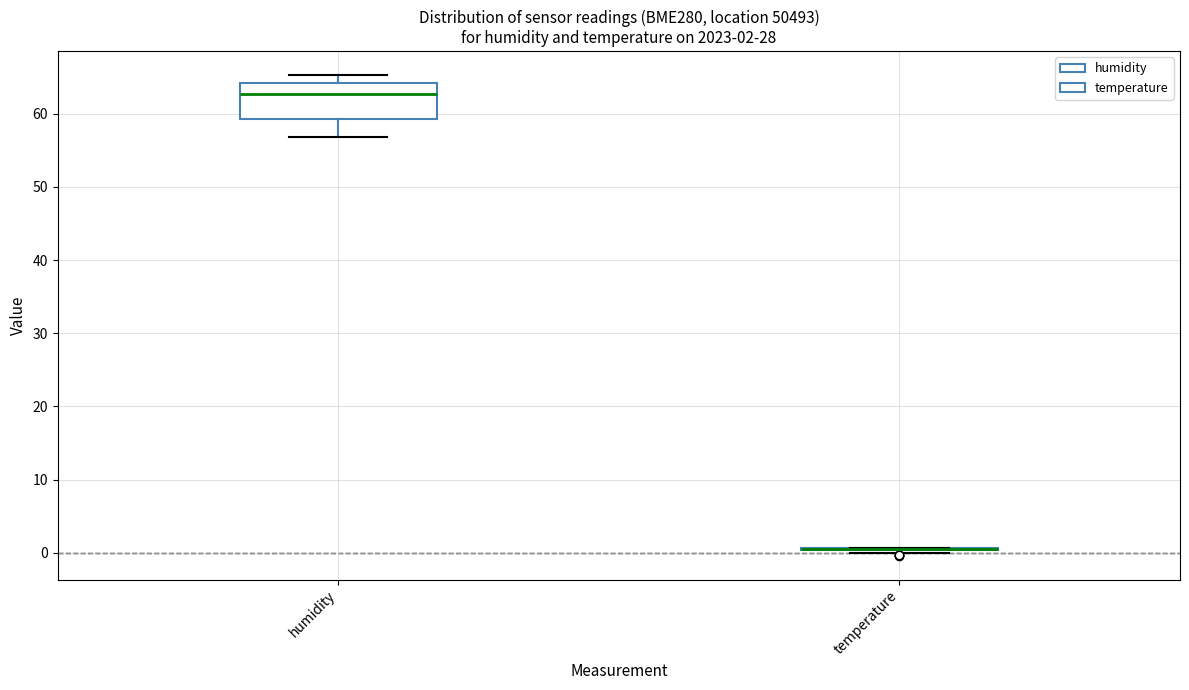

Comparing the boxes themselves (not the whiskers), which one is the tallest?

humidity